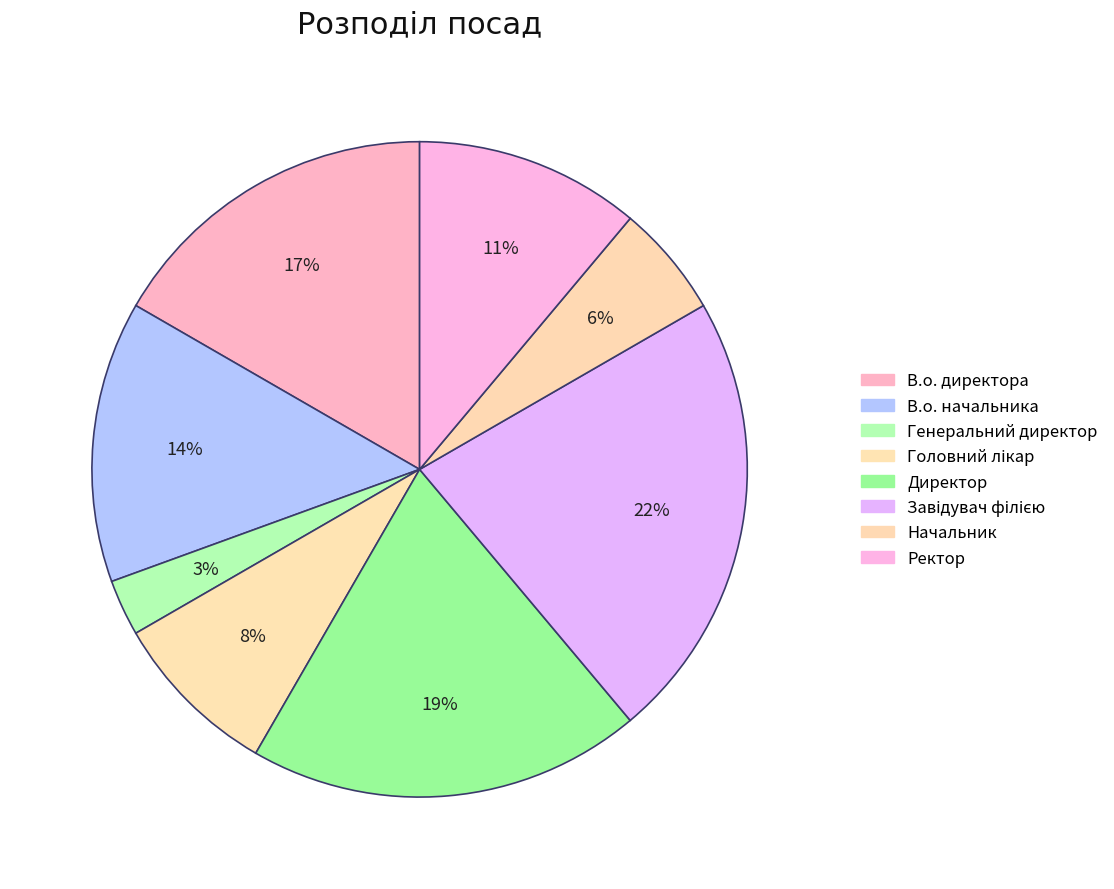

The Генеральний директор slice represents 3% of the pie. True or false?

True